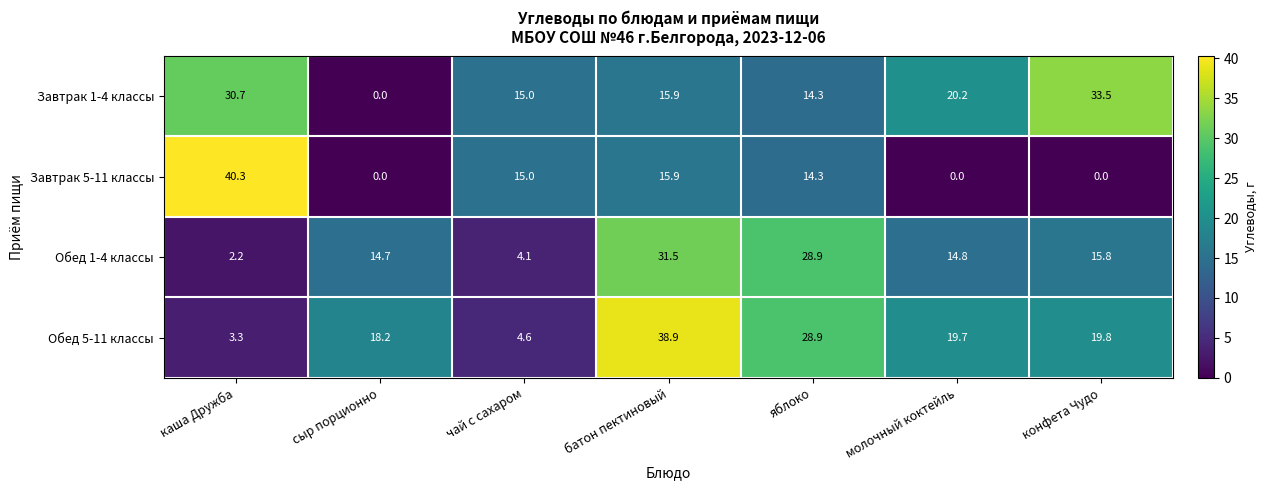

Reading left to right, what are all the values shown in this chart?

Завтрак 1-4 классы: каша Дружба=30.7	сыр порционно=0.0	чай с сахаром=15.0	батон пектиновый=15.9	яблоко=14.3	молочный коктейль=20.2	конфета Чудо=33.5
Завтрак 5-11 классы: каша Дружба=40.3	сыр порционно=0.0	чай с сахаром=15.0	батон пектиновый=15.9	яблоко=14.3	молочный коктейль=0.0	конфета Чудо=0.0
Обед 1-4 классы: каша Дружба=2.2	сыр порционно=14.7	чай с сахаром=4.1	батон пектиновый=31.5	яблоко=28.9	молочный коктейль=14.8	конфета Чудо=15.8
Обед 5-11 классы: каша Дружба=3.3	сыр порционно=18.2	чай с сахаром=4.6	батон пектиновый=38.9	яблоко=28.9	молочный коктейль=19.7	конфета Чудо=19.8